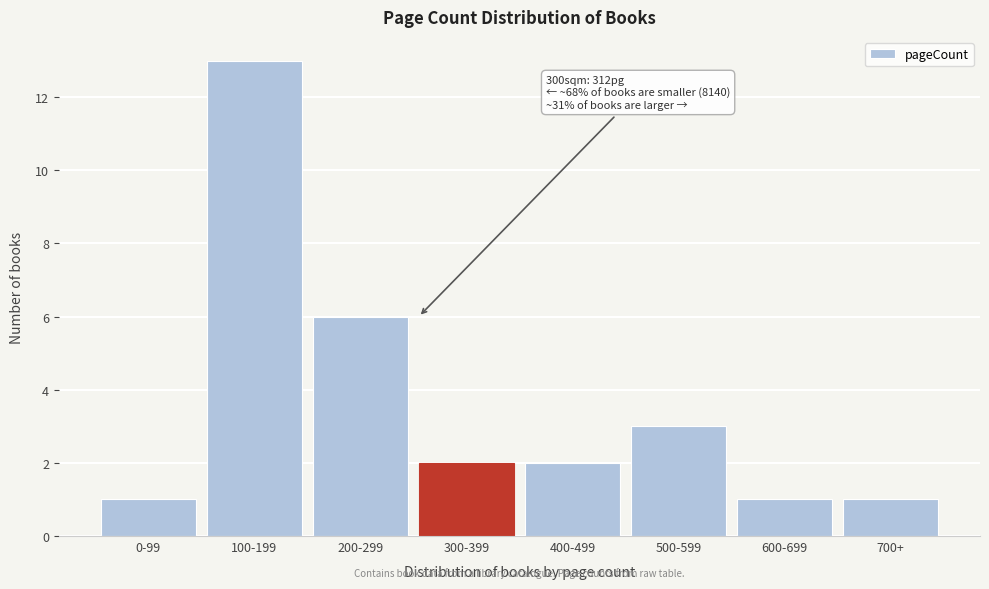

Reading right to left, what are all the values shown in this chart?

700+=1	600-699=1	500-599=3	400-499=2	300-399=2	200-299=6	100-199=13	0-99=1